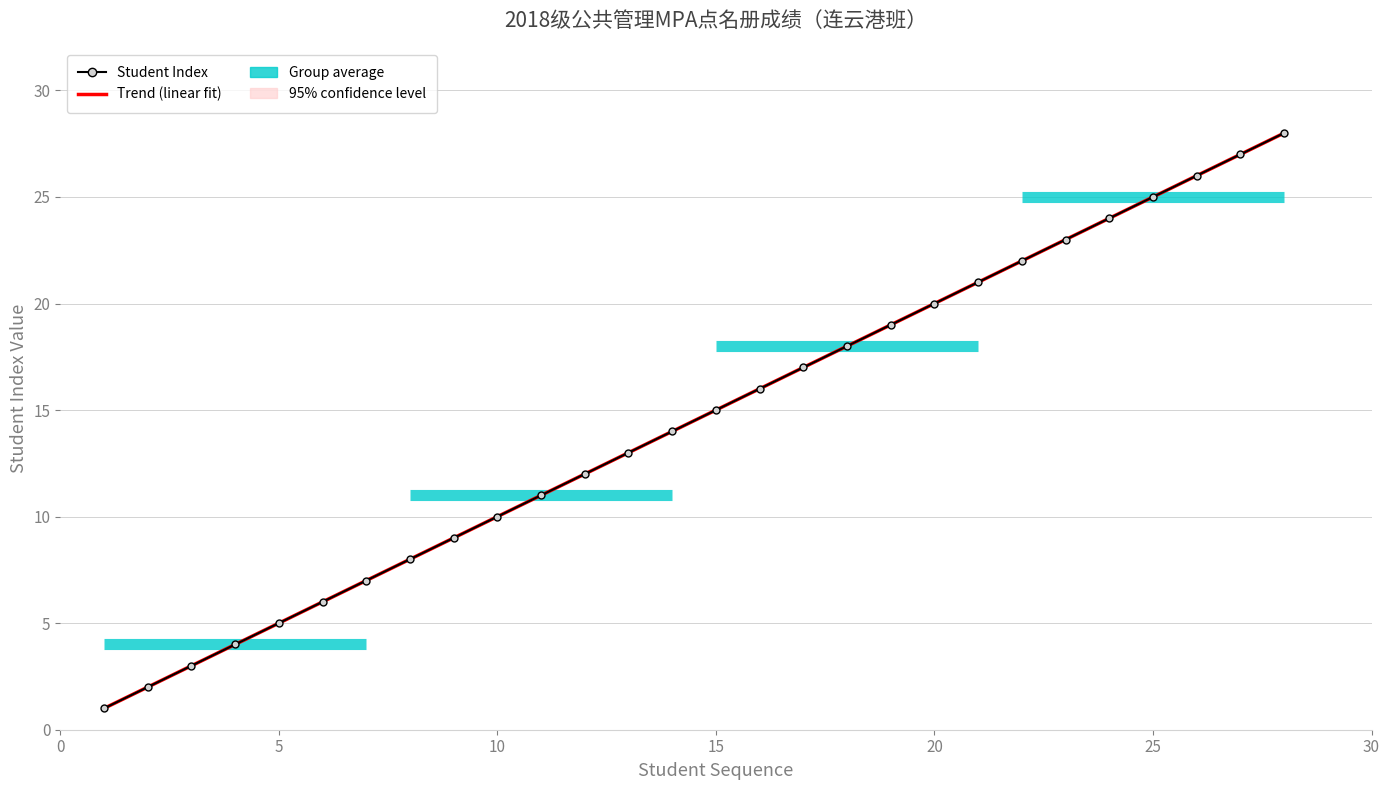

What is the value of the 22nd point from the left?

22